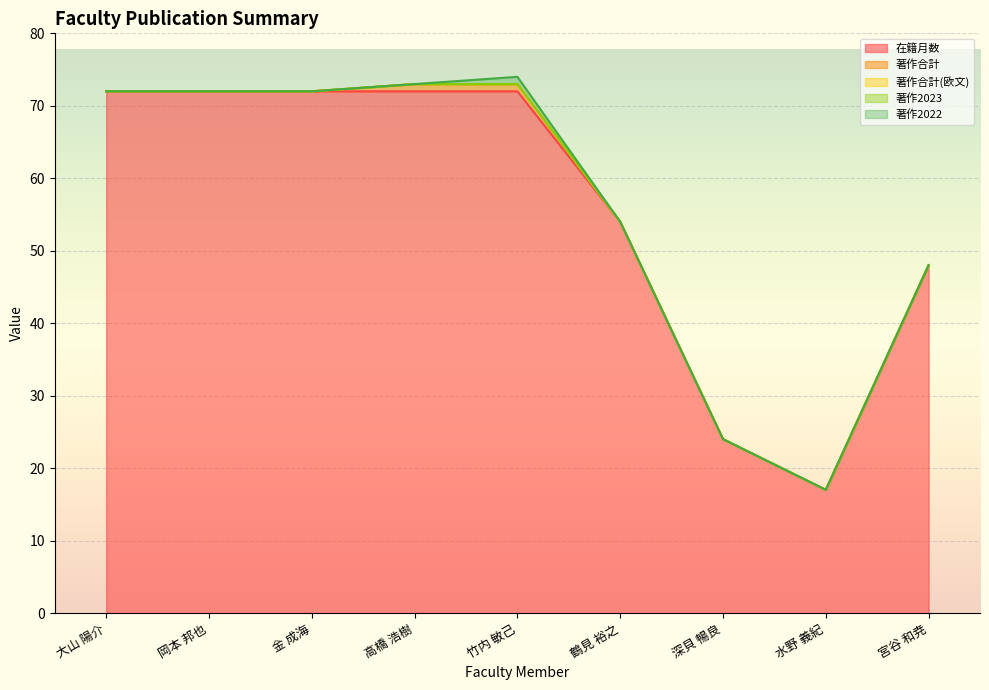

Does the chart display data point markers on the line(s)?

No